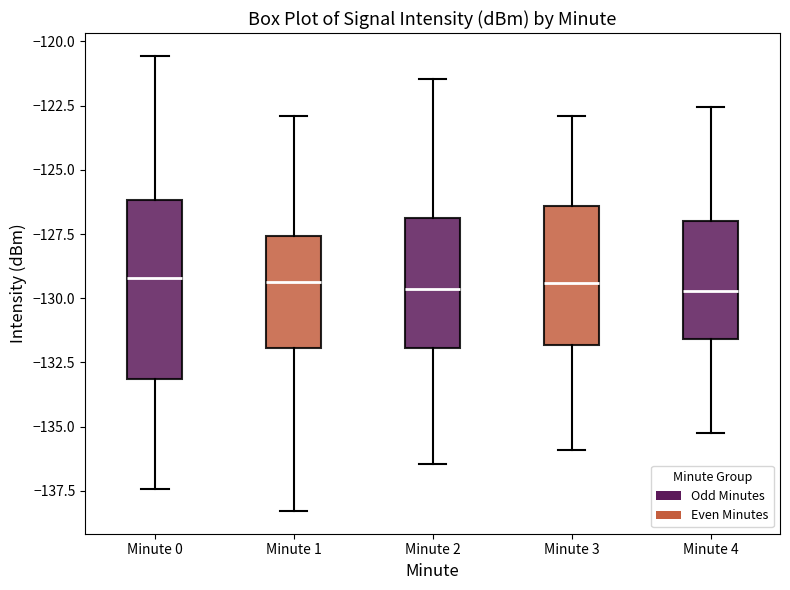

Reading left to right, read every box against the y-axis: the position of its median line, the range the box covers, and the ends of its whiskers. The values are not printed on the chart, so give them approximately, as read against the axis.

Minute 0: median -129.0, box -133.0 to -126.0, whiskers -137.5 to -120.5
Minute 1: median -129.5, box -132.0 to -127.5, whiskers -138.5 to -123.0
Minute 2: median -129.5, box -132.0 to -127.0, whiskers -136.5 to -121.5
Minute 3: median -129.5, box -132.0 to -126.5, whiskers -136.0 to -123.0
Minute 4: median -129.5, box -131.5 to -127.0, whiskers -135.0 to -122.5